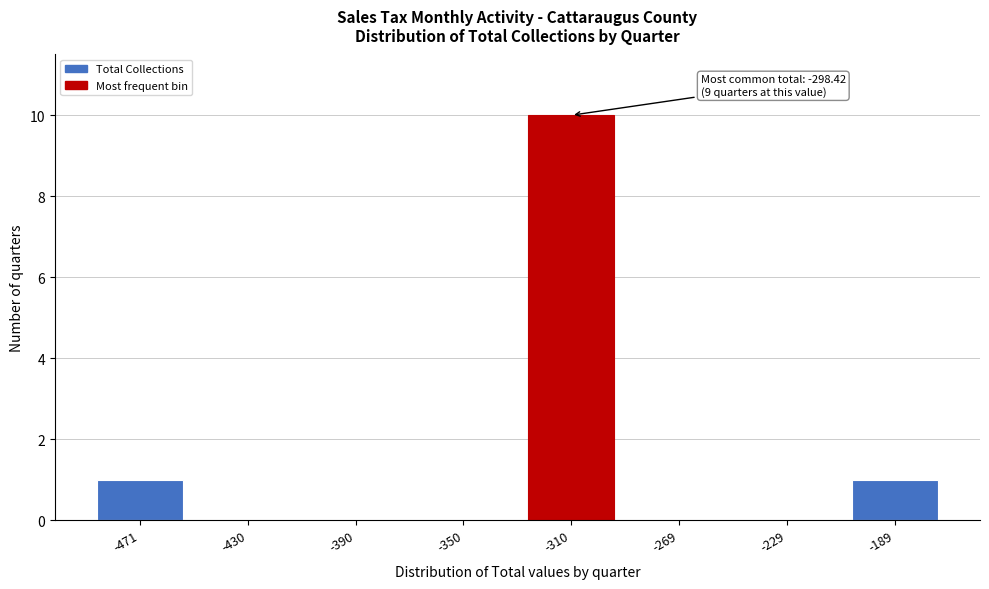

Reading left to right, transcribe all the data shown in this chart.

-471=1	-430=0	-390=0	-350=0	-310=10	-269=0	-229=0	-189=1